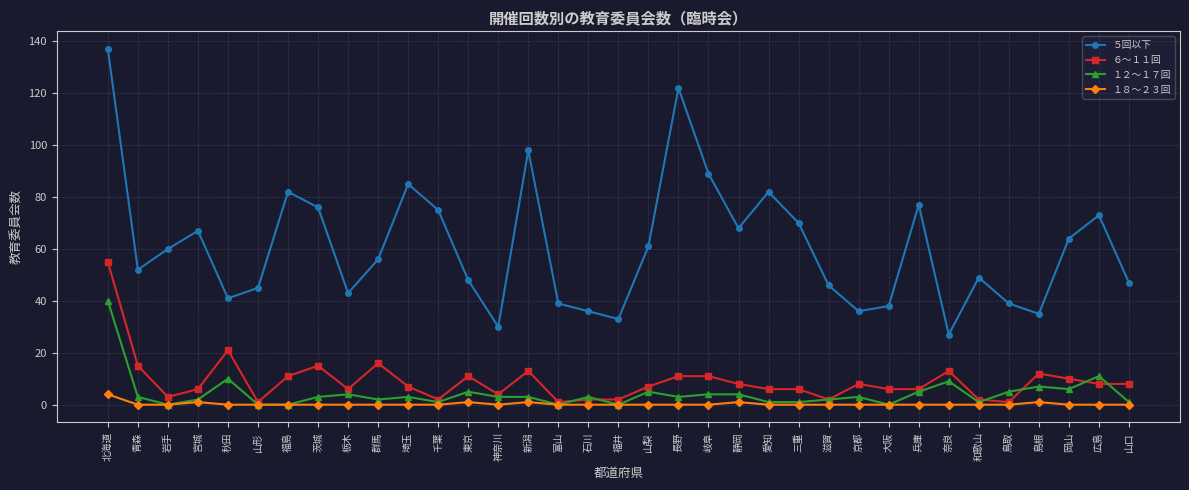

What are all the series names shown in the legend?

５回以下, ６～１１回, １２～１７回, １８～２３回